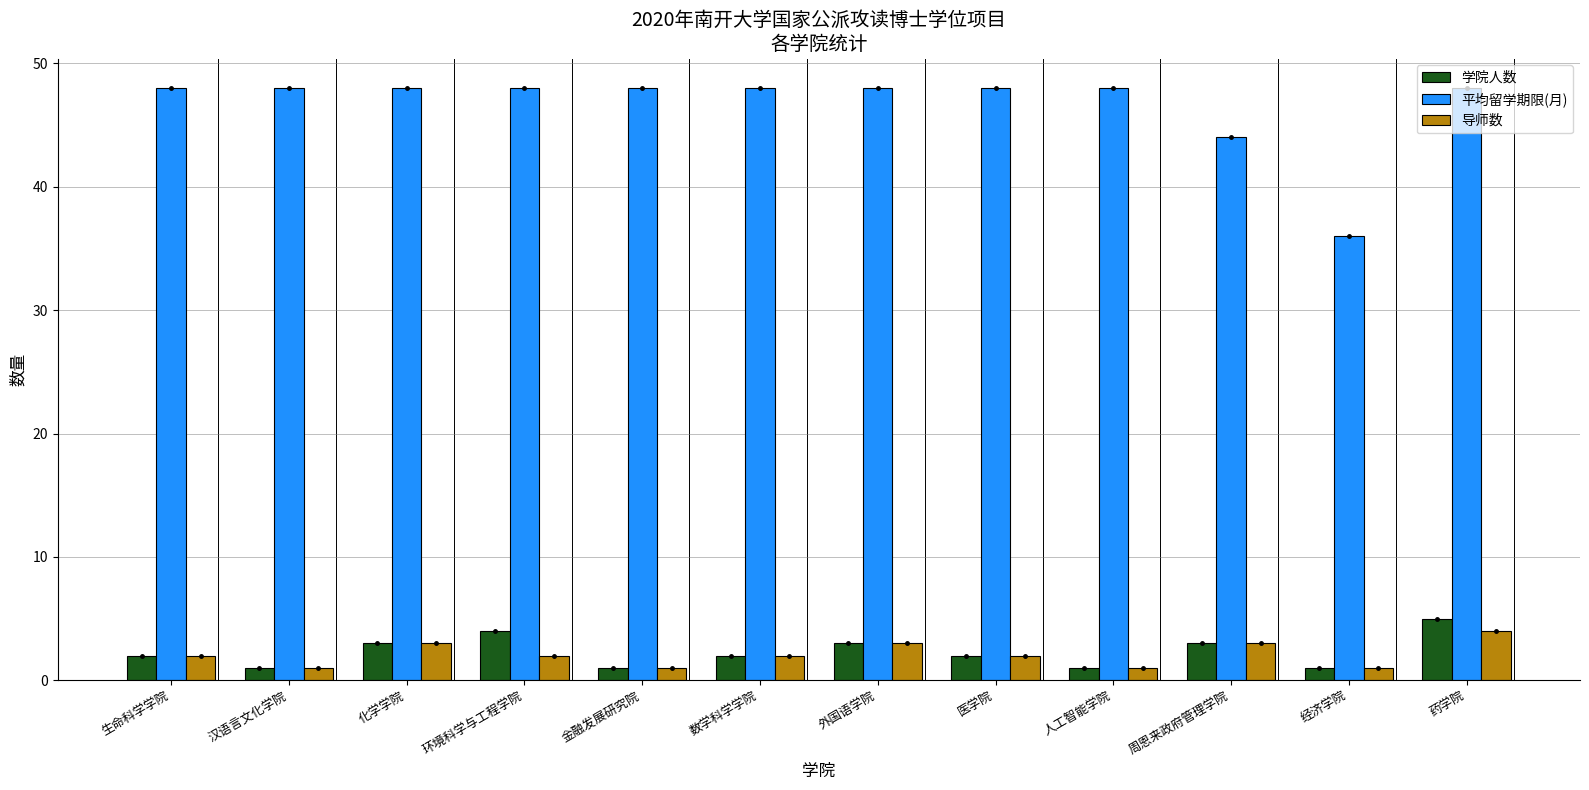

What is the sum of all 平均留学期限(月) values?

560